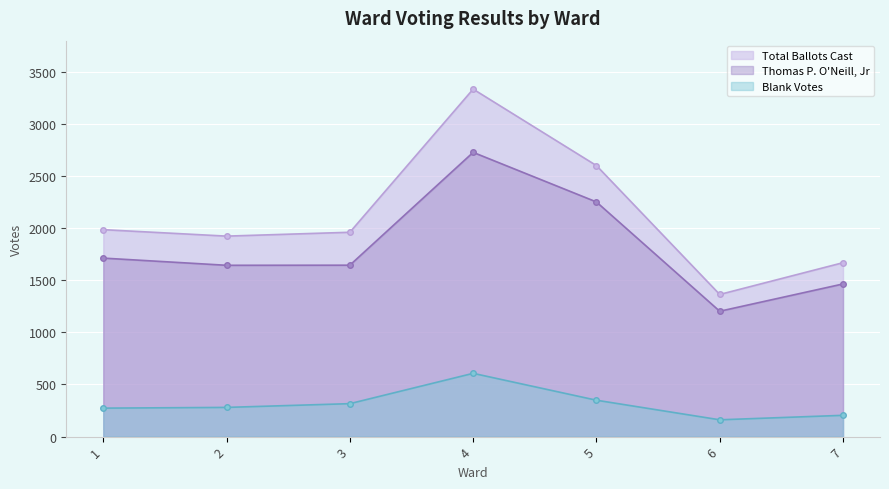

List the series in order of their overall mean, lowest first.

Blank Votes, Thomas P. O'Neill, Jr, Total Ballots Cast